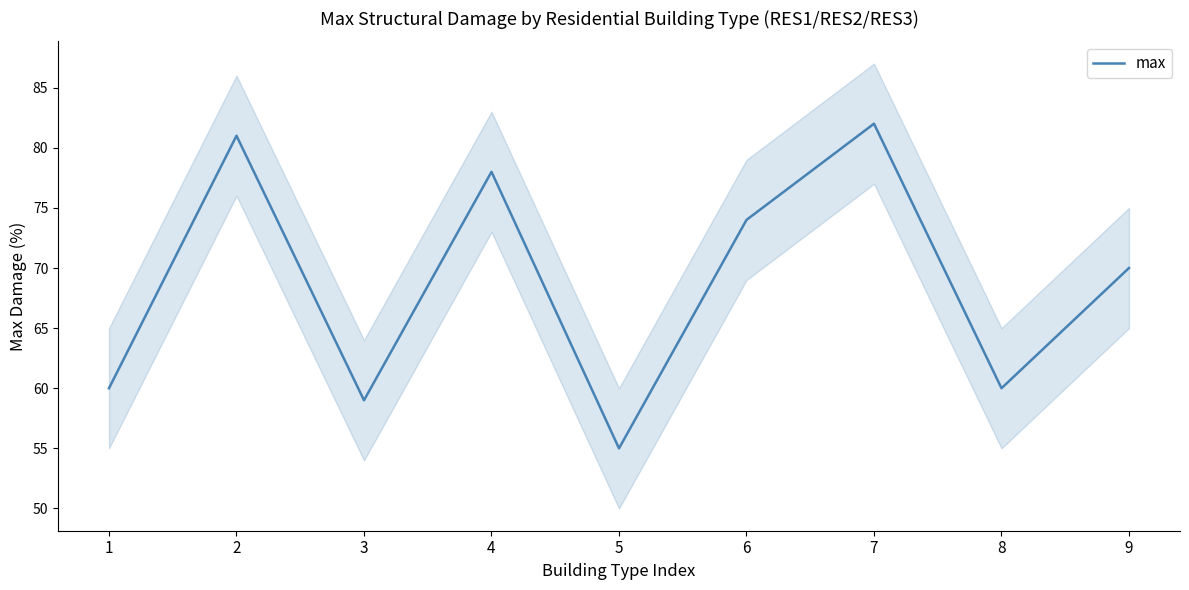

Which category has the highest value across all series?

7